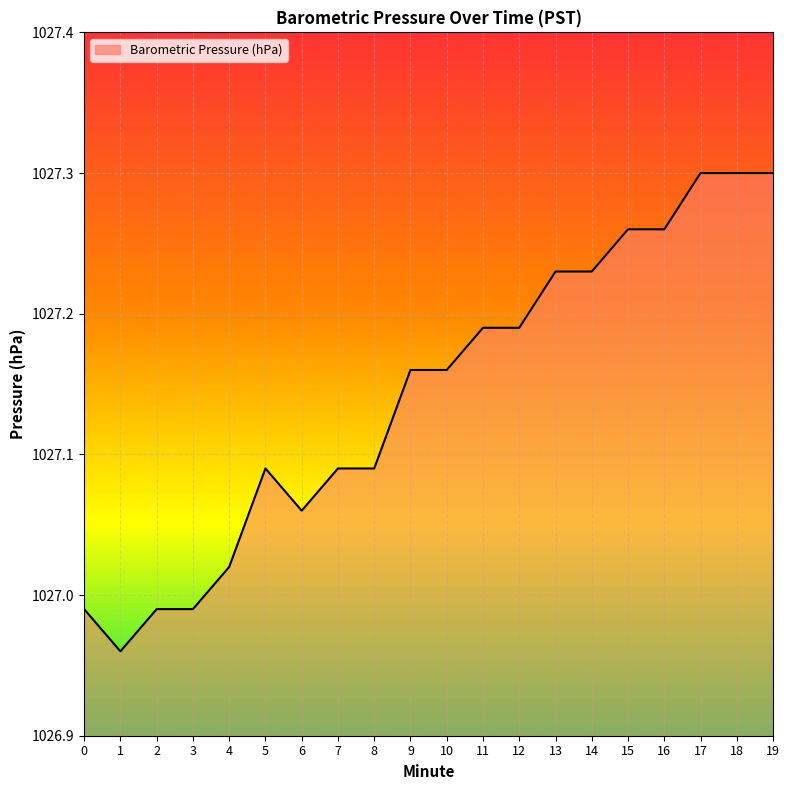

At which label does the data first exceed 1027?

4